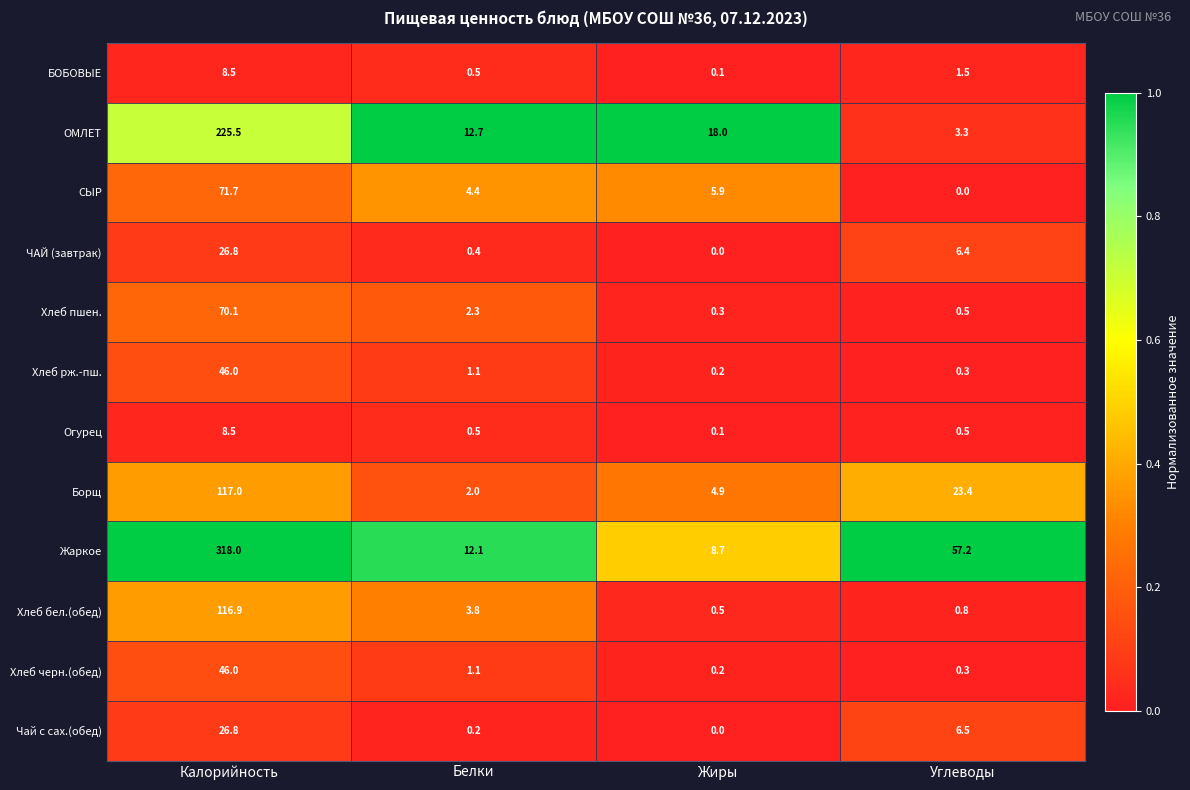

At which category is the sum across all series the highest?

Калорийность